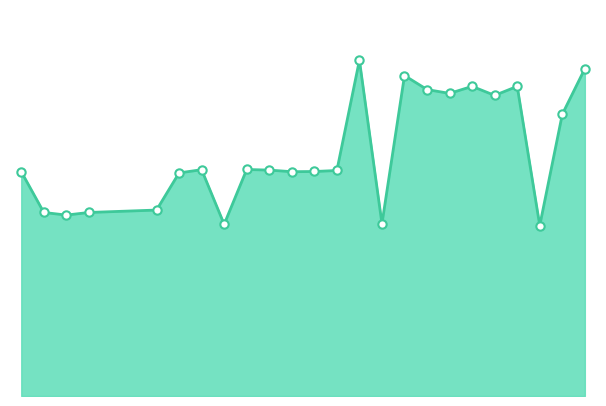

Reading right to left, extract all data points from this chart.

16.3	14.0	8.5	15.4	15.0	15.4	15.1	15.3	16.0	8.6	16.7	11.2	11.2	11.2	11.2	11.3	8.6	11.3	11.1	9.3	9.1	9.0	9.1	11.2